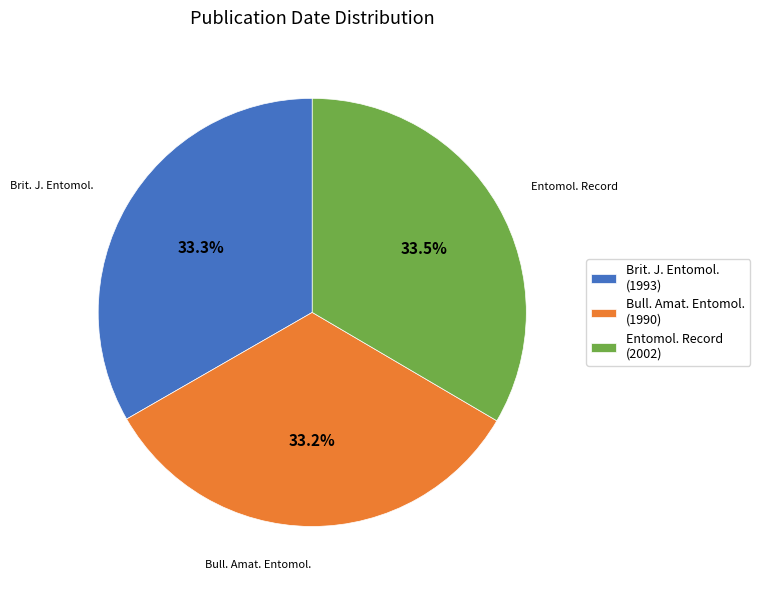

Count the number of slices in the pie.

3